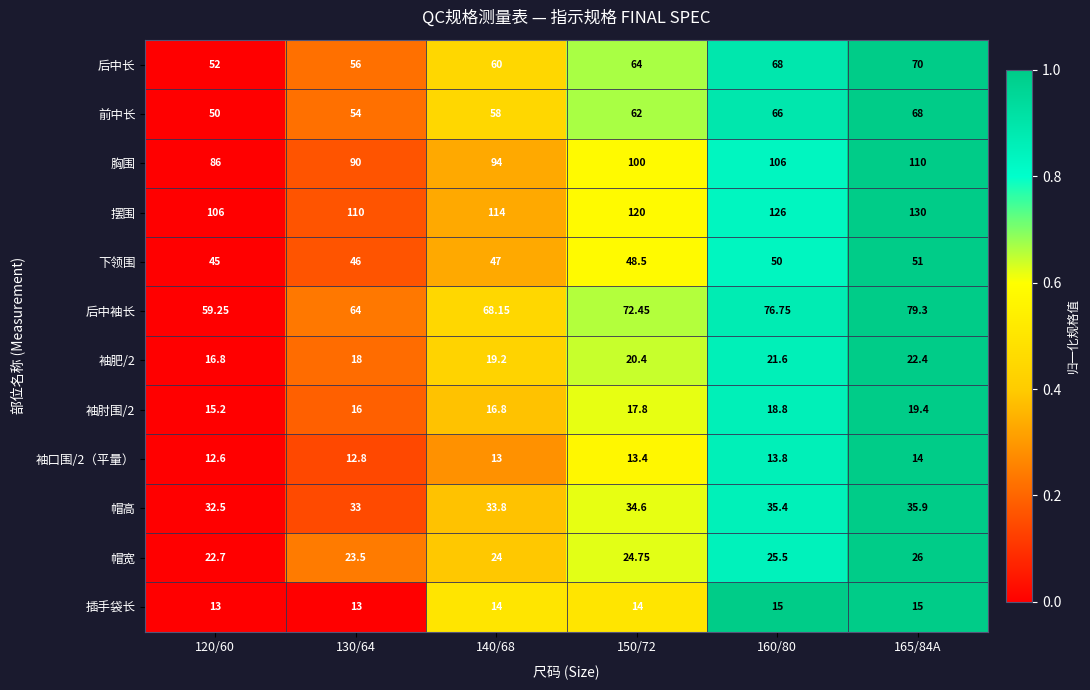

How many distinct data groups are displayed?

12